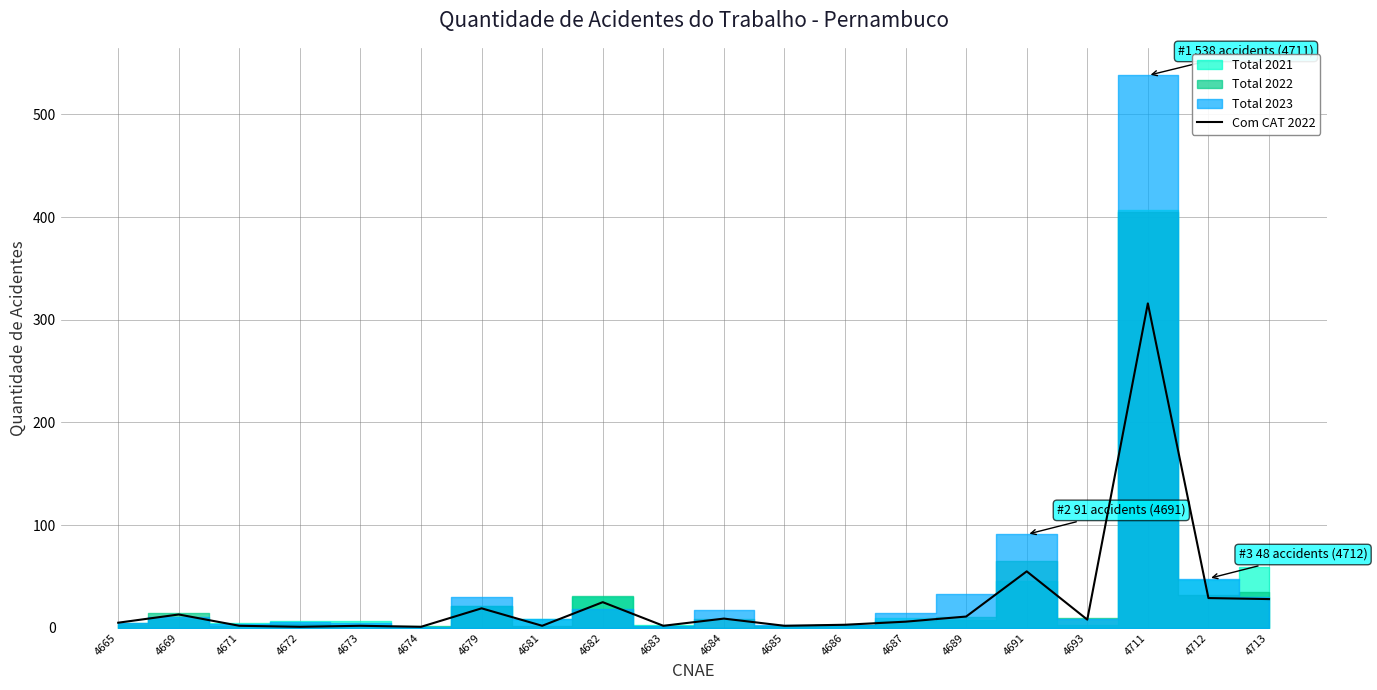

Does the chart display data point markers on the line(s)?

No